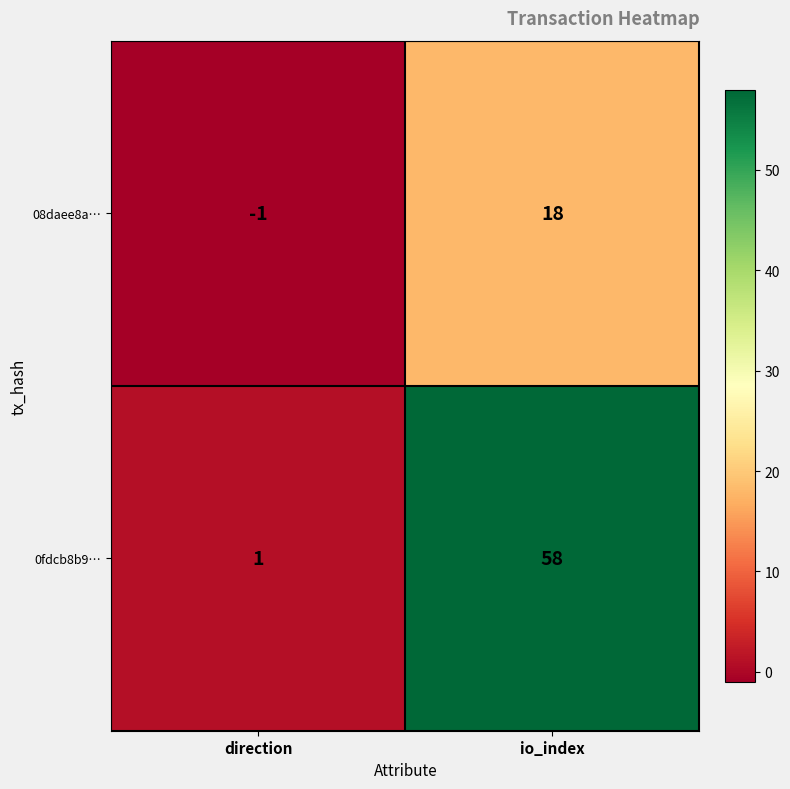

List the series in order of their overall mean, lowest first.

08daee8a…, 0fdcb8b9…